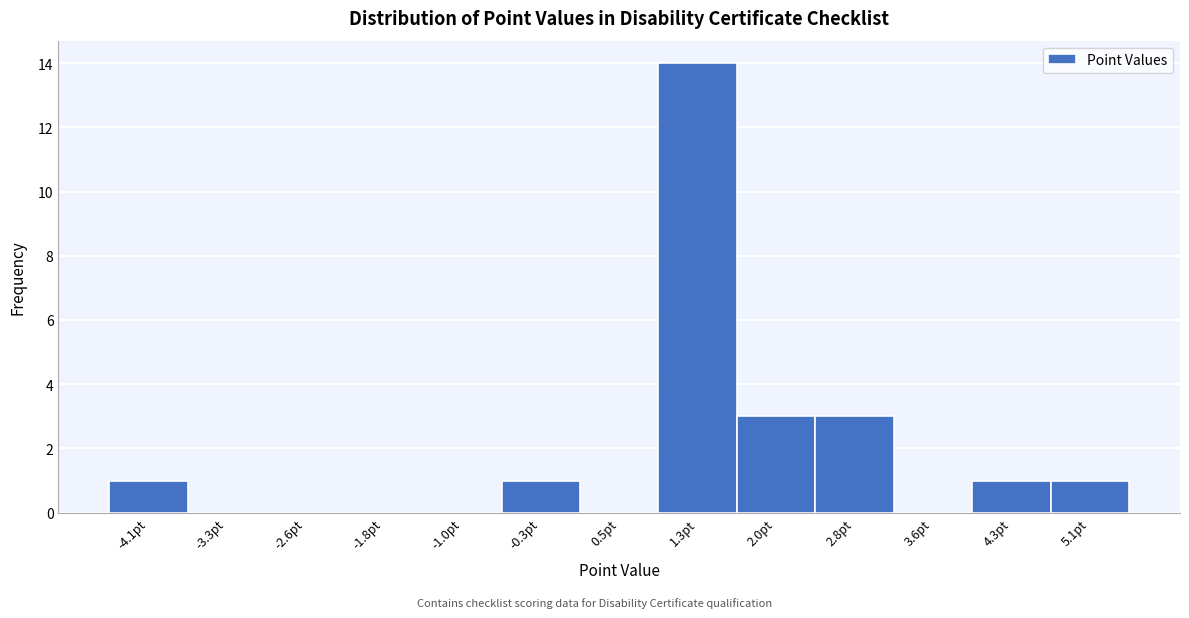

How tall is the bar that spans 4.0 to 4.7 on the x-axis? Neither the bar edges nor the heights are printed on the chart, so give them approximately, as read against the axes.

1